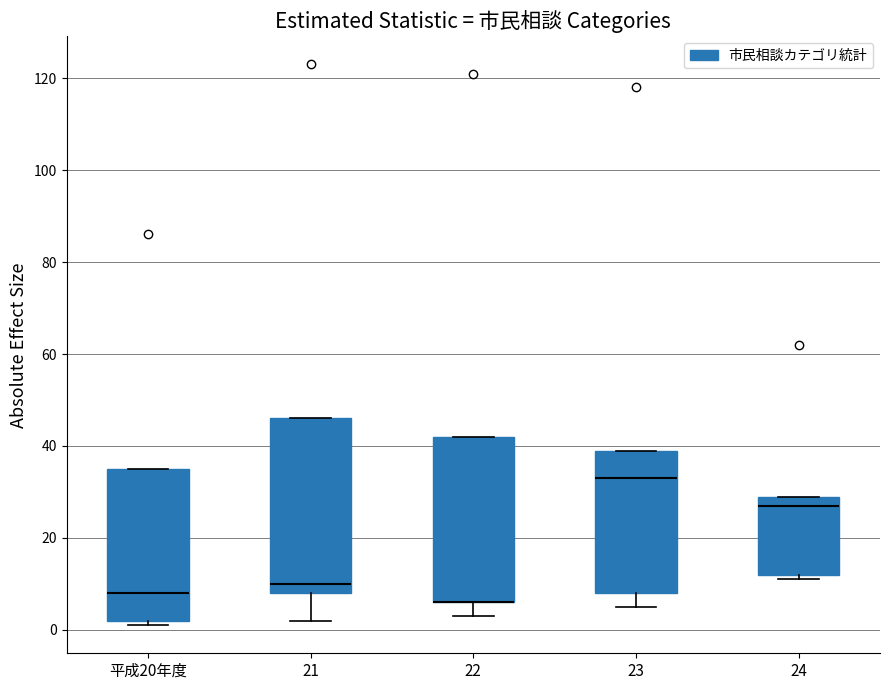

Reading left to right, read every box against the y-axis: the position of its median line, the range the box covers, and the ends of its whiskers. The values are not printed on the chart, so give them approximately, as read against the axis.

平成20年度: median 8, box 2 to 36, whiskers 2 (just below the box's lower edge) to 36
21: median 10, box 8 to 46, whiskers 2 to 46
22: median 6 (drawn on the box's lower edge), box 6 to 42, whiskers 4 to 42
23: median 34, box 8 to 40, whiskers 6 to 40
24: median 28, box 12 to 30, whiskers 12 (just below the box's lower edge) to 30